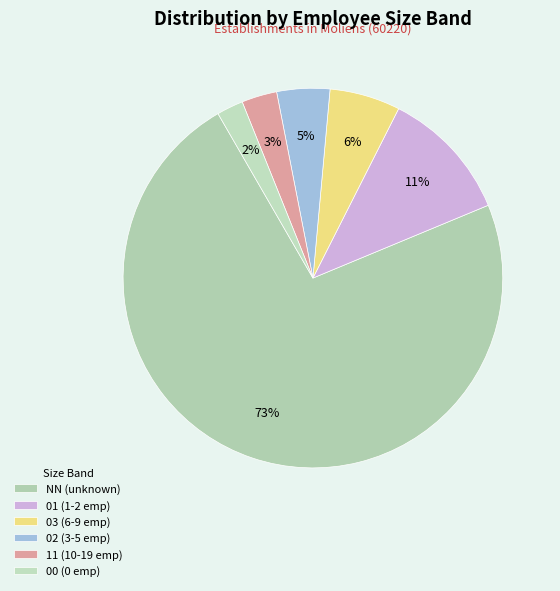

Combined, what portion of the pie is NN and 11?

75.9%